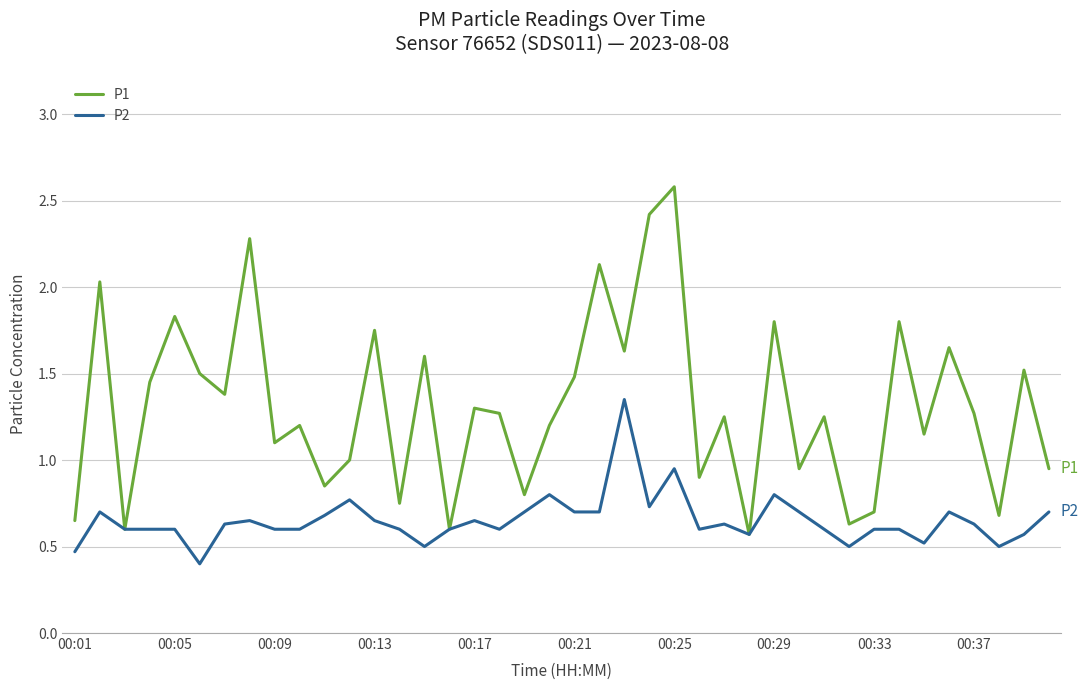

Which series has the widest spread of values?

P1